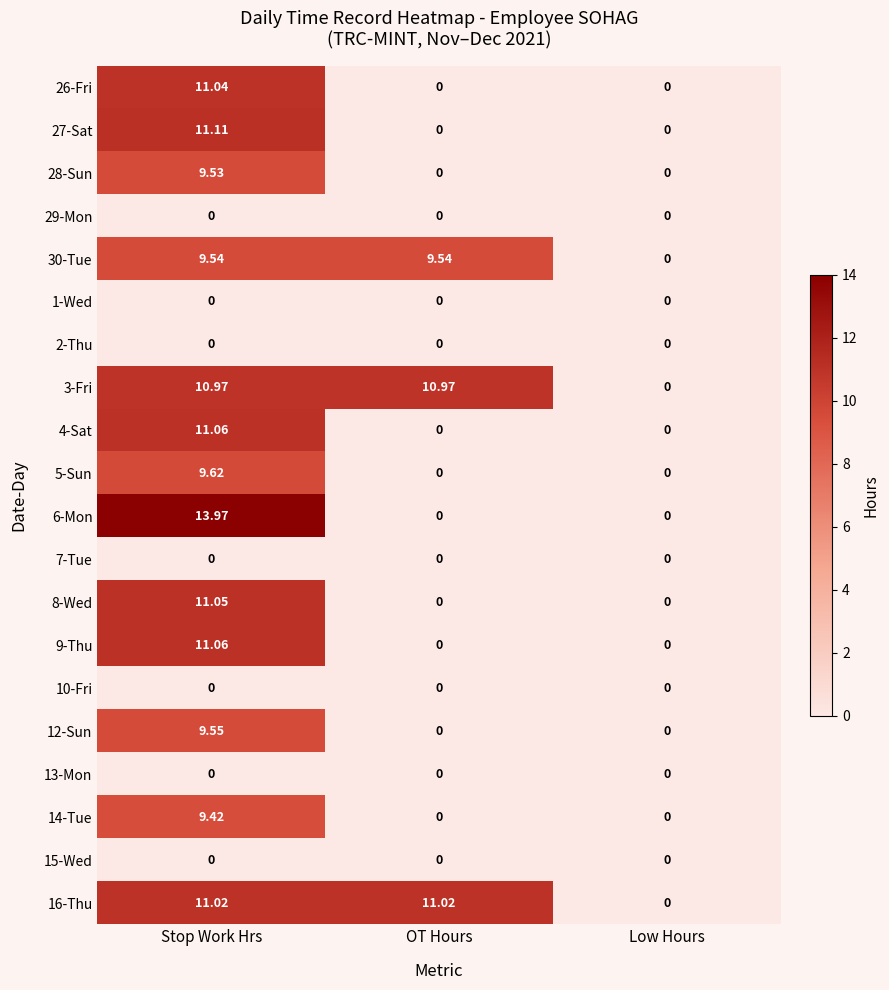

At which label is 16-Thu closest to 5?

Low Hours